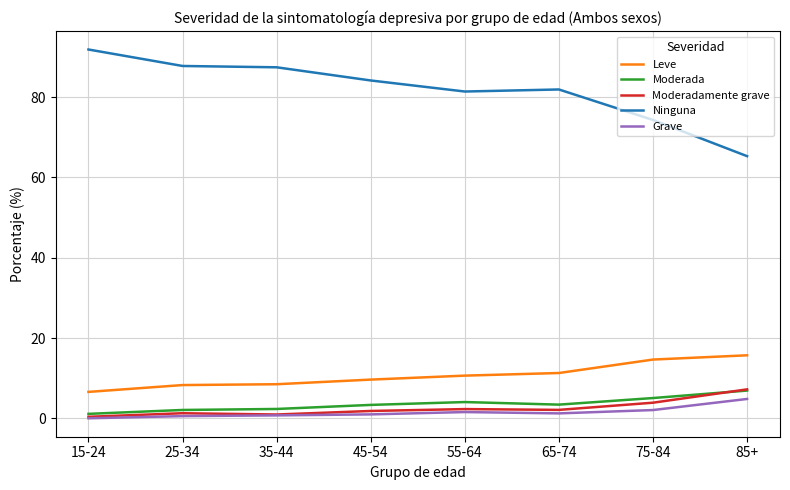

At which label does Ninguna reach its minimum?

85+